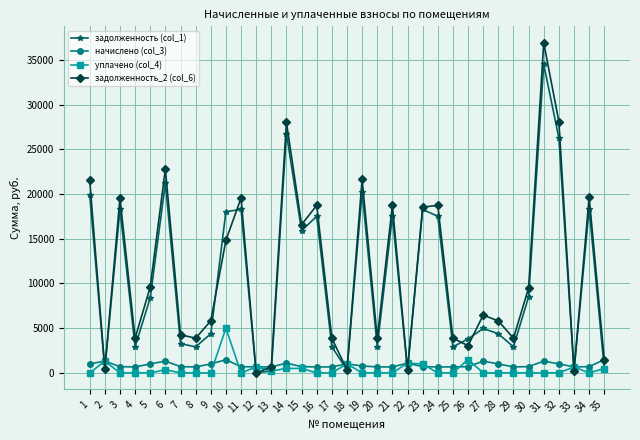

How many interior local peaks does the задолженность_2 (col_6) series have?

11